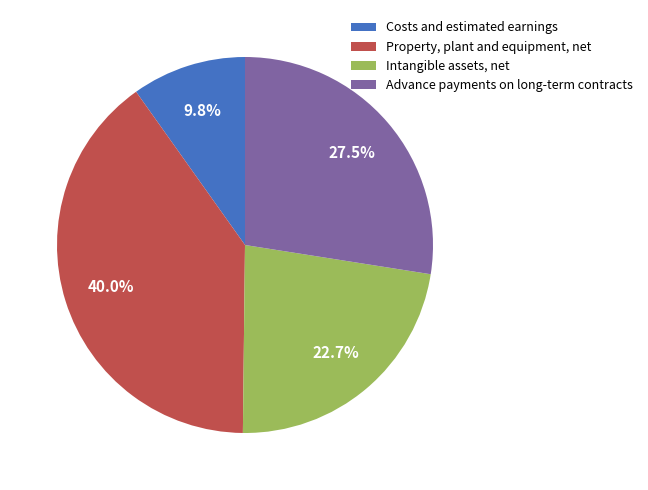

What percentage is the Property, plant and equipment, net slice, to the nearest percent?

40%